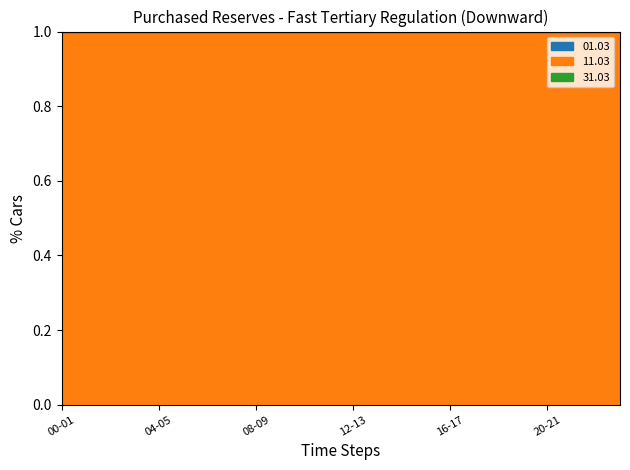

What is the total value across all series at 06-07?

100